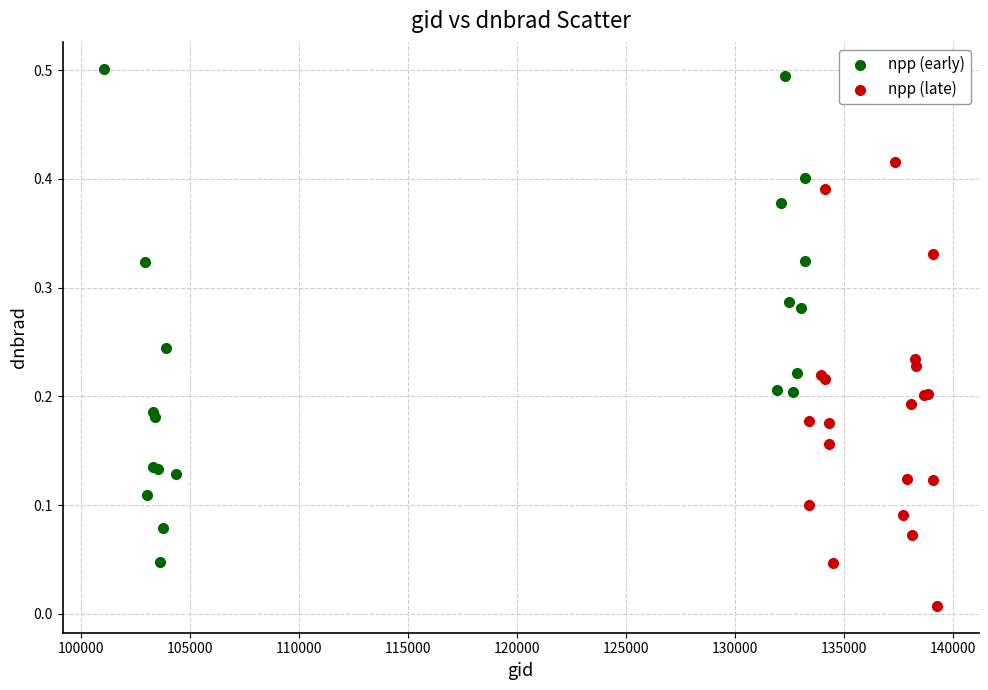

Which series has the largest Y range (max minus min)?

npp (early)